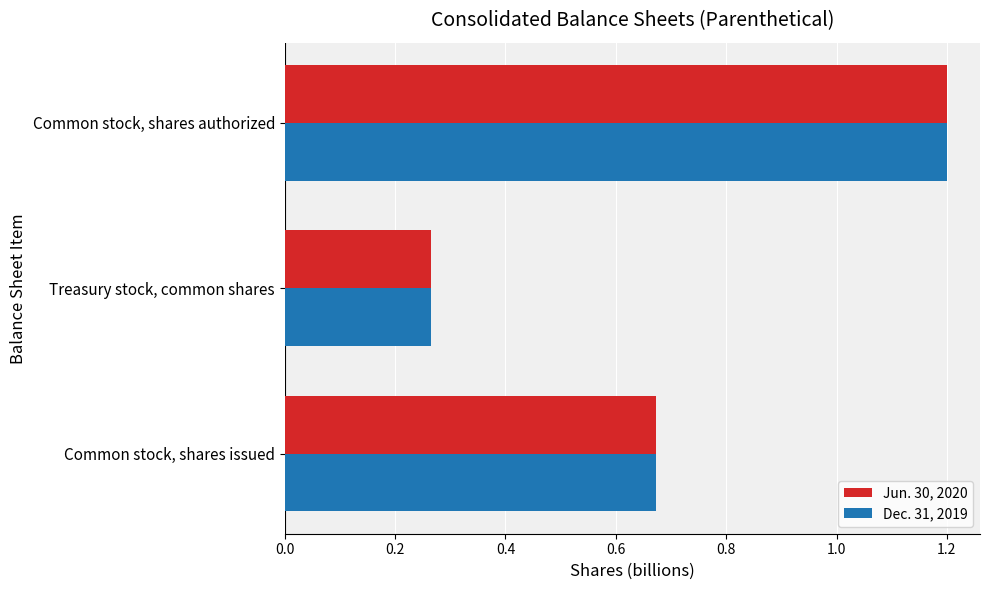

What is the maximum value shown in the chart?

1.2